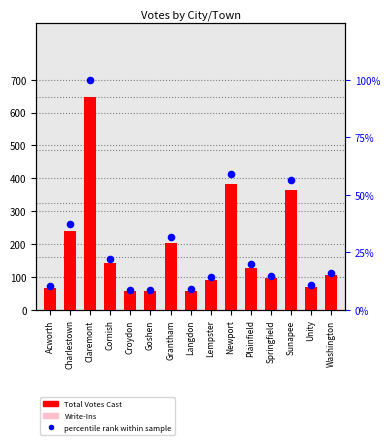

Which series reaches the maximum Y coordinate?

Total Votes Cast